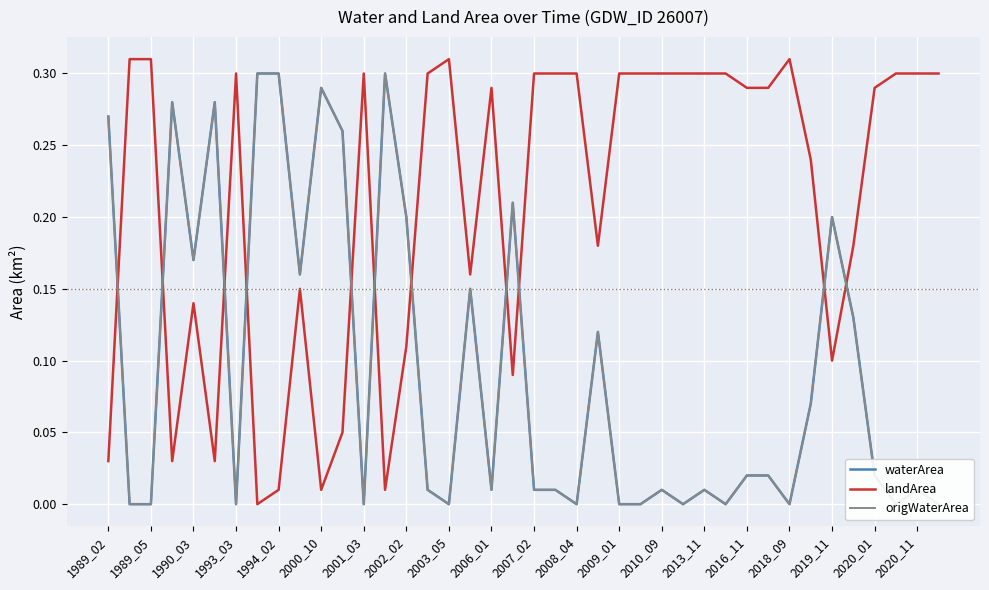

True or false: landArea has a value of 0.3 at 2007_02.

True